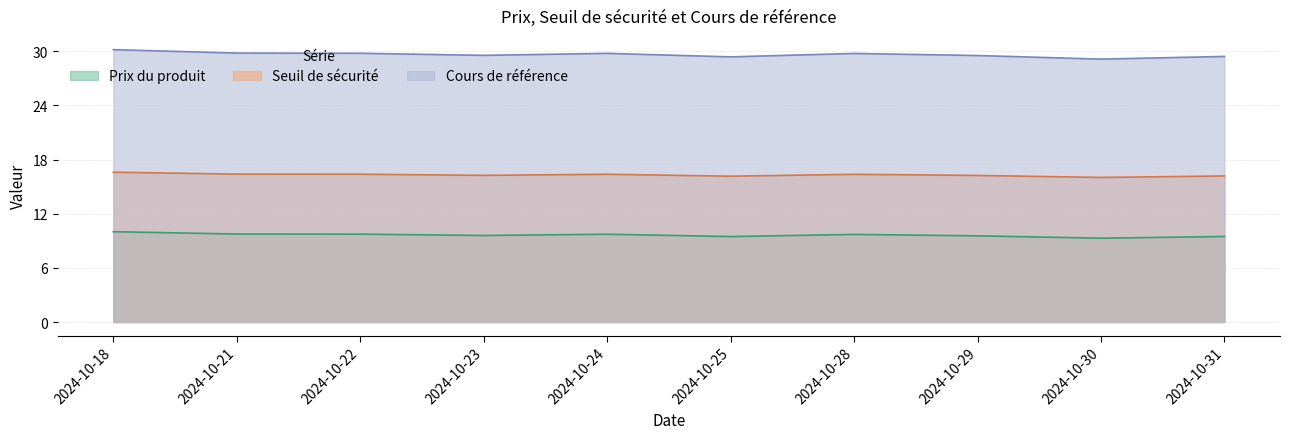

Where is Seuil de sécurité nearest to the value 16?

2024-10-30